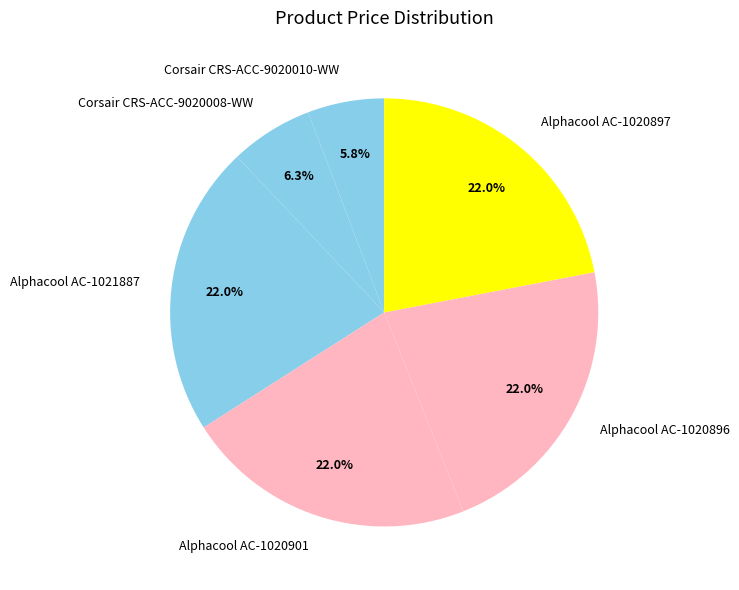

Do Alphacool AC-1020901 and Alphacool AC-1020897 together represent more than half of the pie?

No